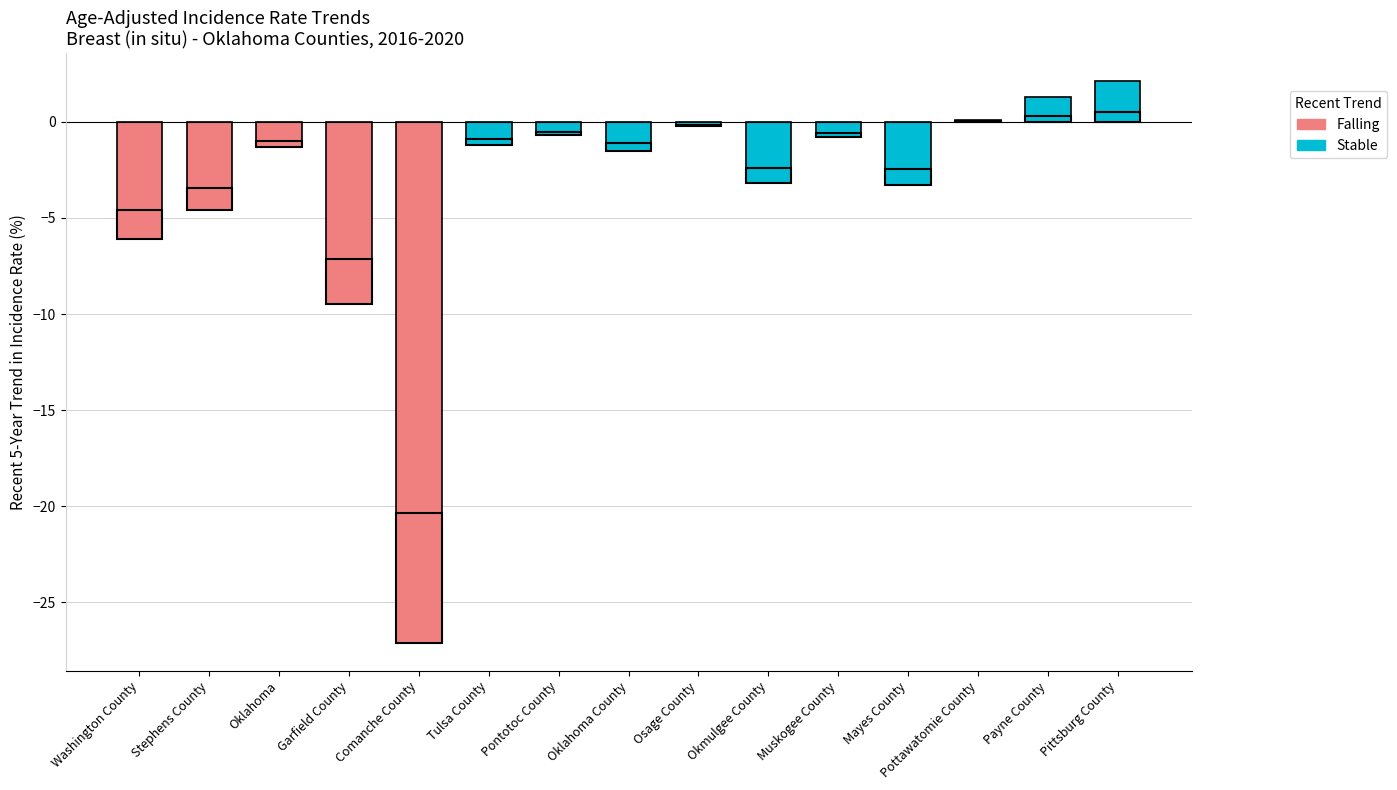

What is the change in value from Oklahoma to Garfield County?

-8.2